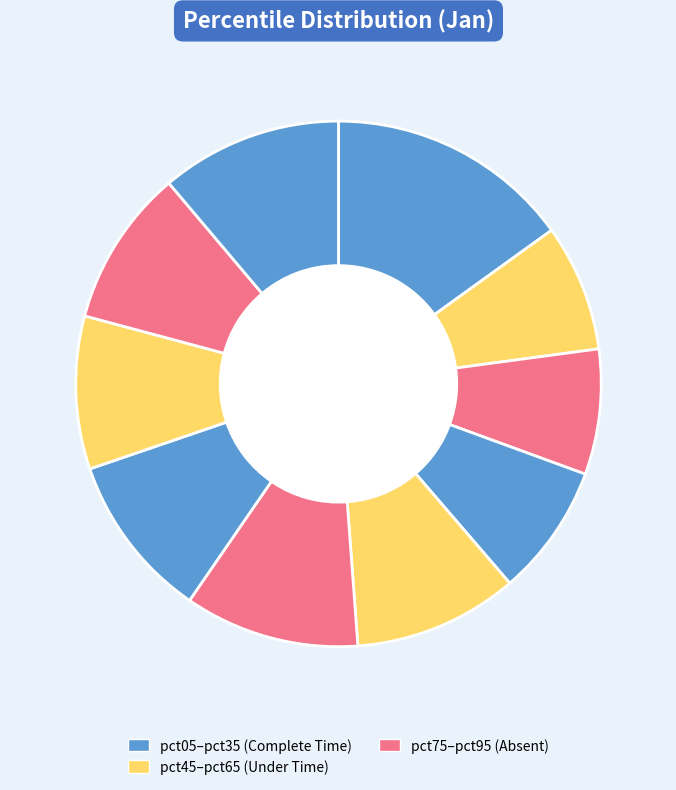

How many segments does this pie chart have?

10